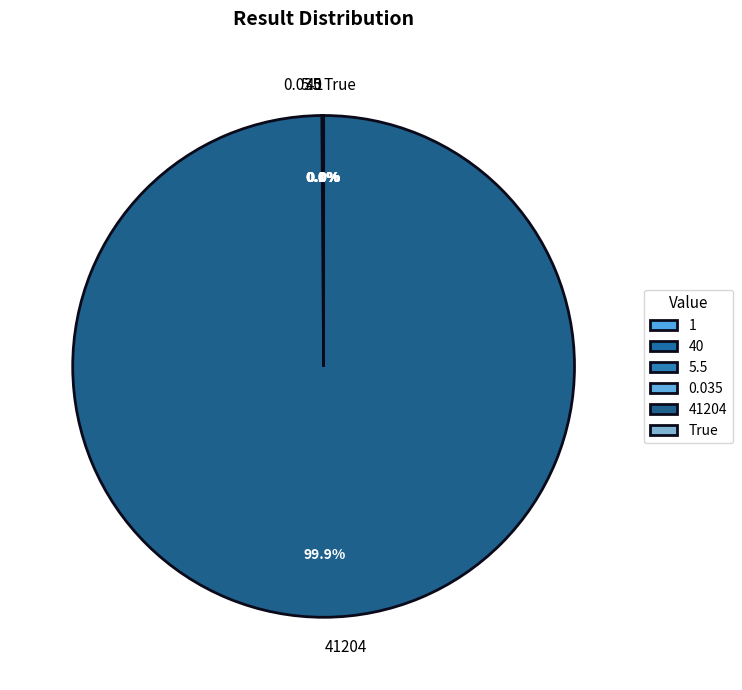

Does any single category account for the majority?

Yes